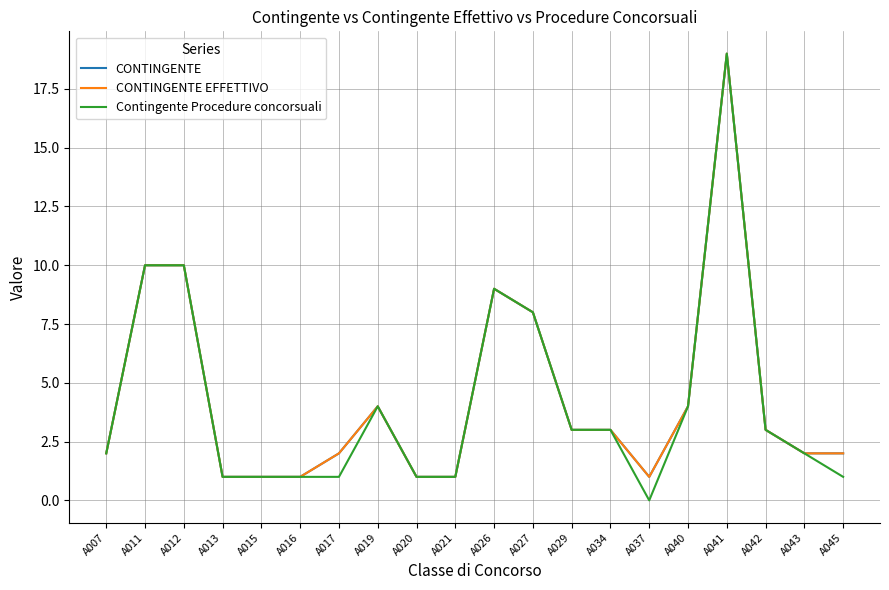

Does the chart have visible grid lines?

Yes